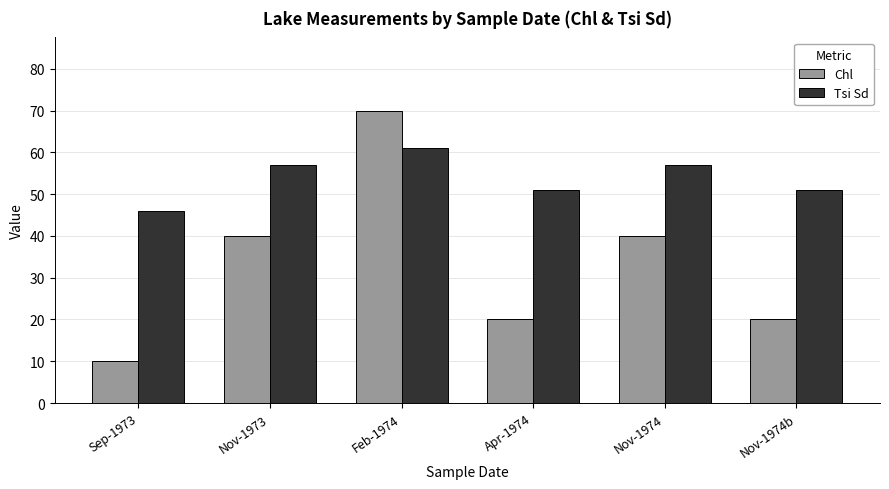

At Nov-1974, list the series in order from largest to smallest.

Tsi Sd, Chl